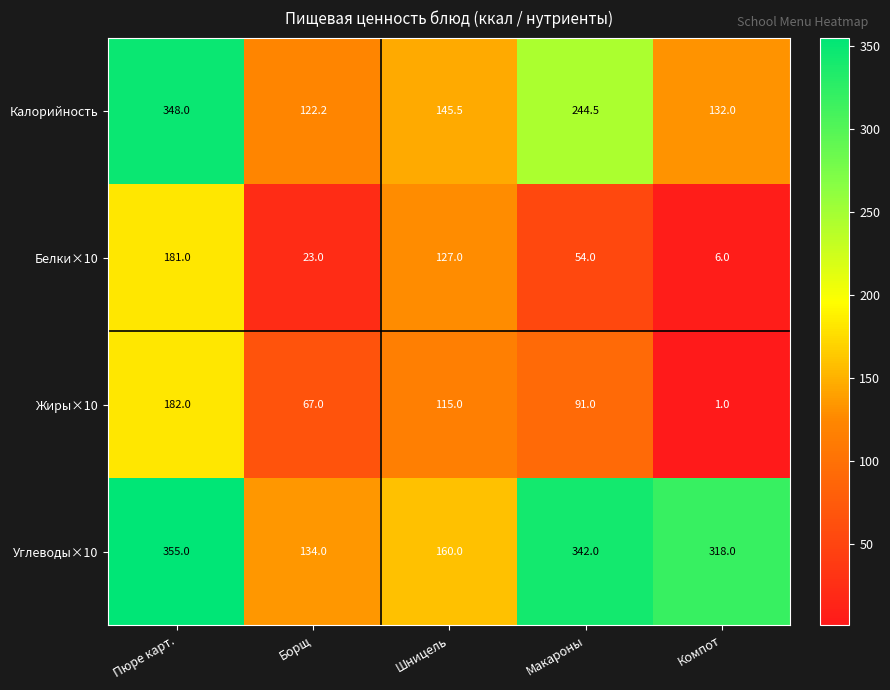

What is the sum of all Белки×10 values?

391.0